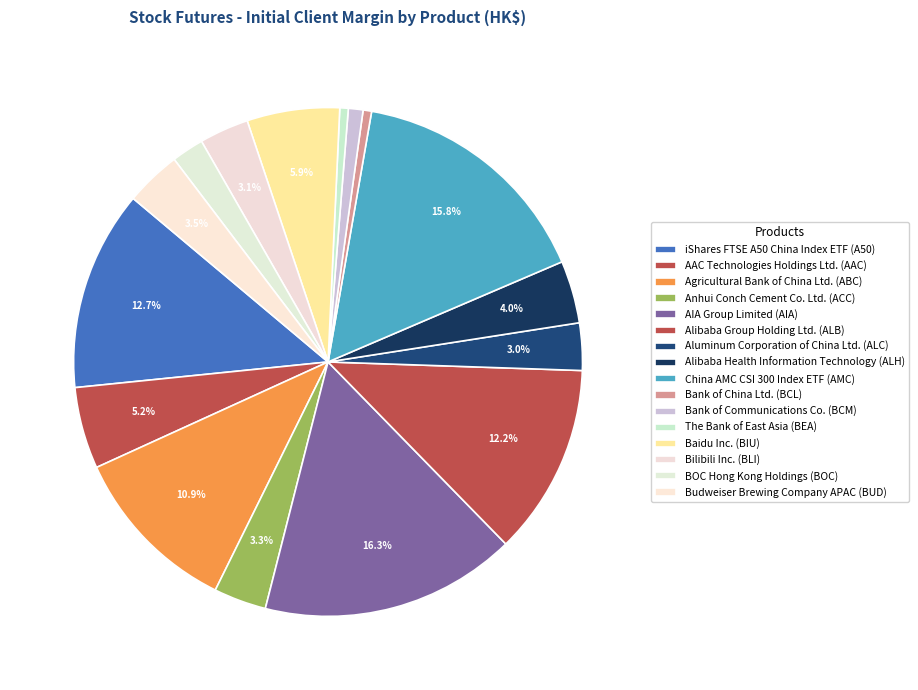

Is it true that China AMC CSI 300 Index ETF (AMC) is 7% of the pie?

False